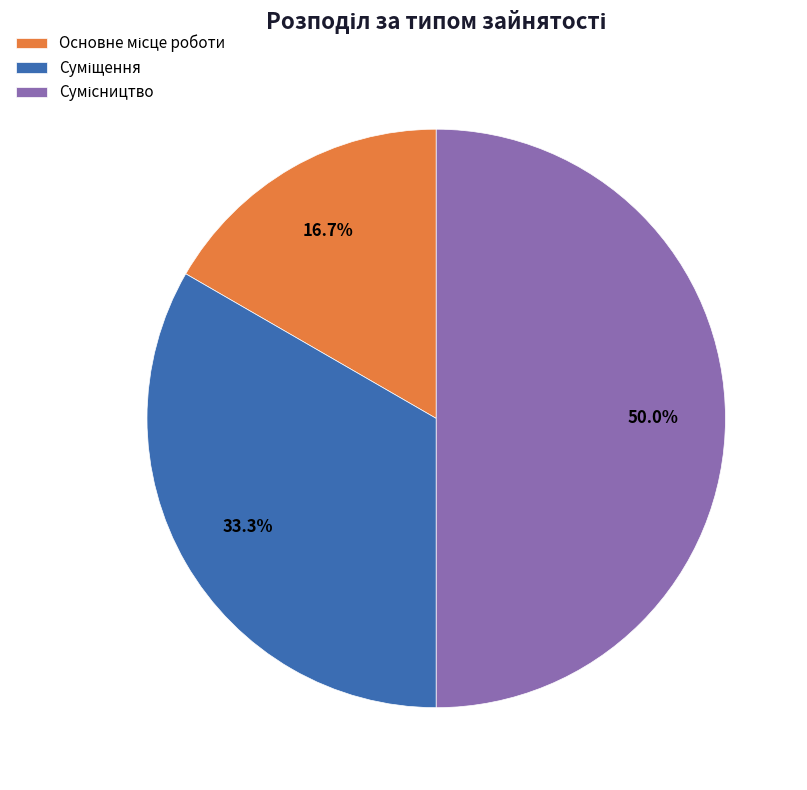

Count the number of slices in the pie.

3